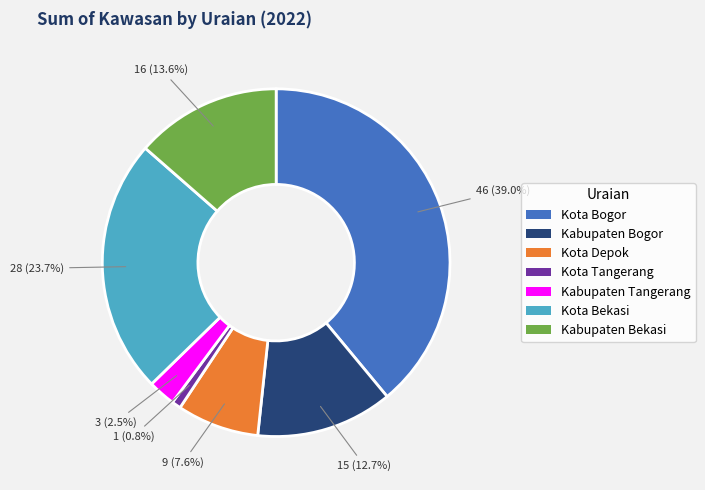

Which category has the biggest portion of the pie?

Kota Bogor